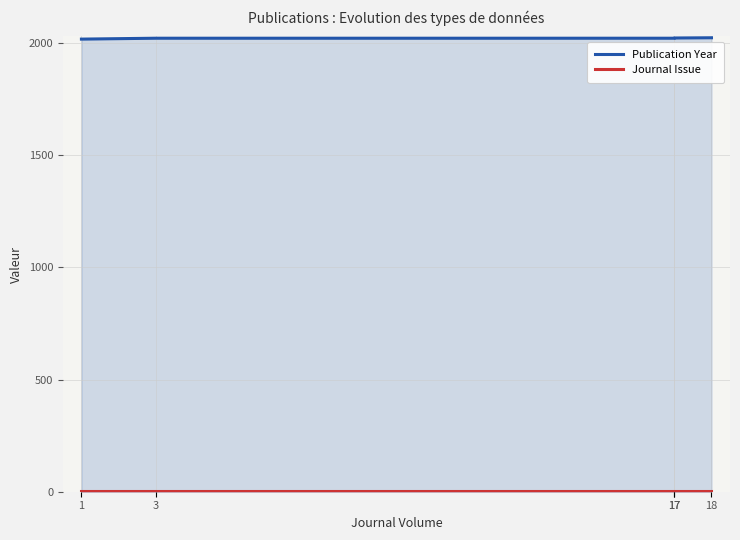

Reading left to right, extract all data points from this chart.

Publication Year: 2018	2022	2022	2023	2024
Journal Issue: 1	1	1	1	1